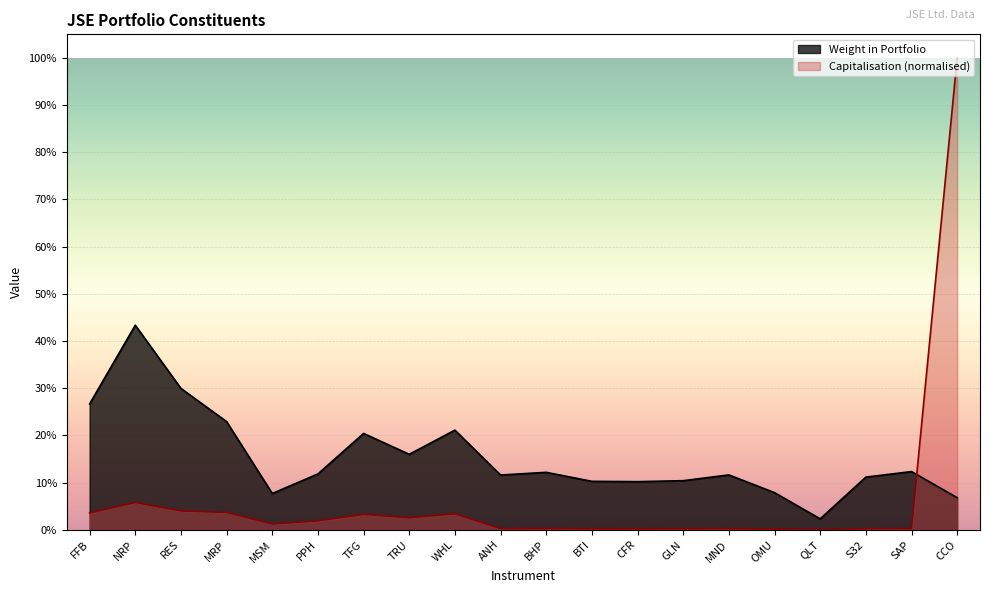

What position from the left is CFR?

13